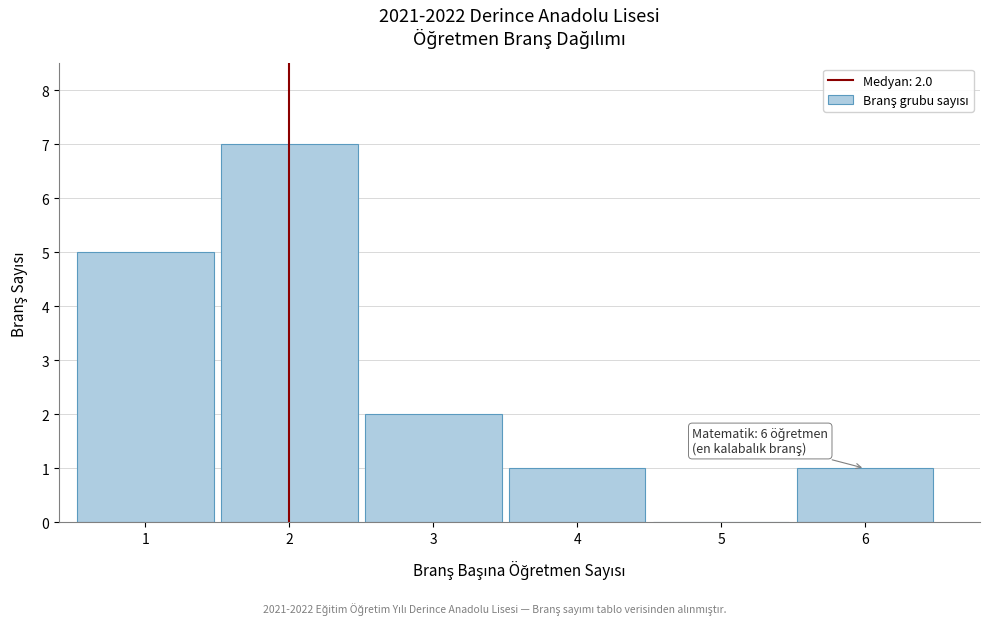

Over which range of the x-axis is the bar tallest?

1.5 to 2.5